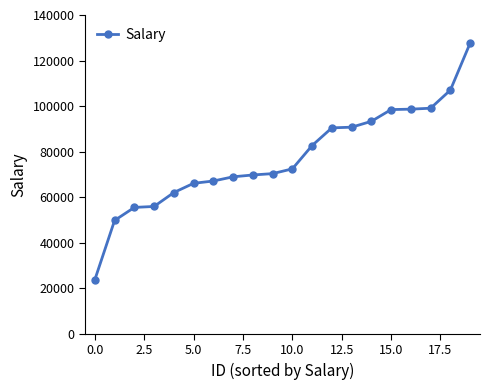

What is the value of the 11th point from the left?

72432.0